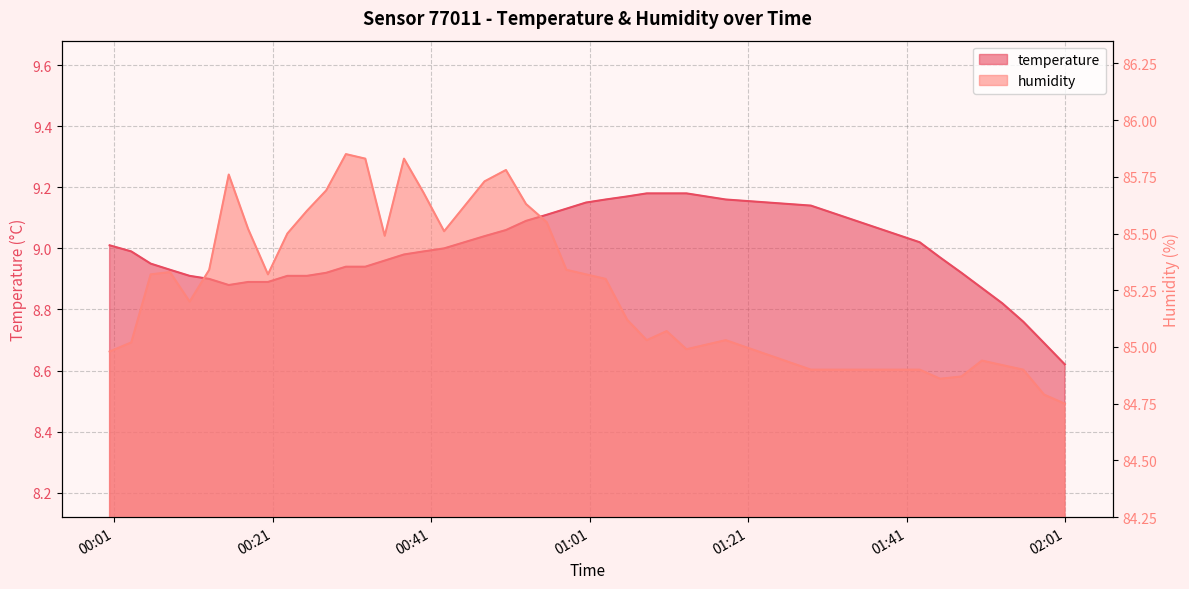

How many lines are shown in the chart?

2